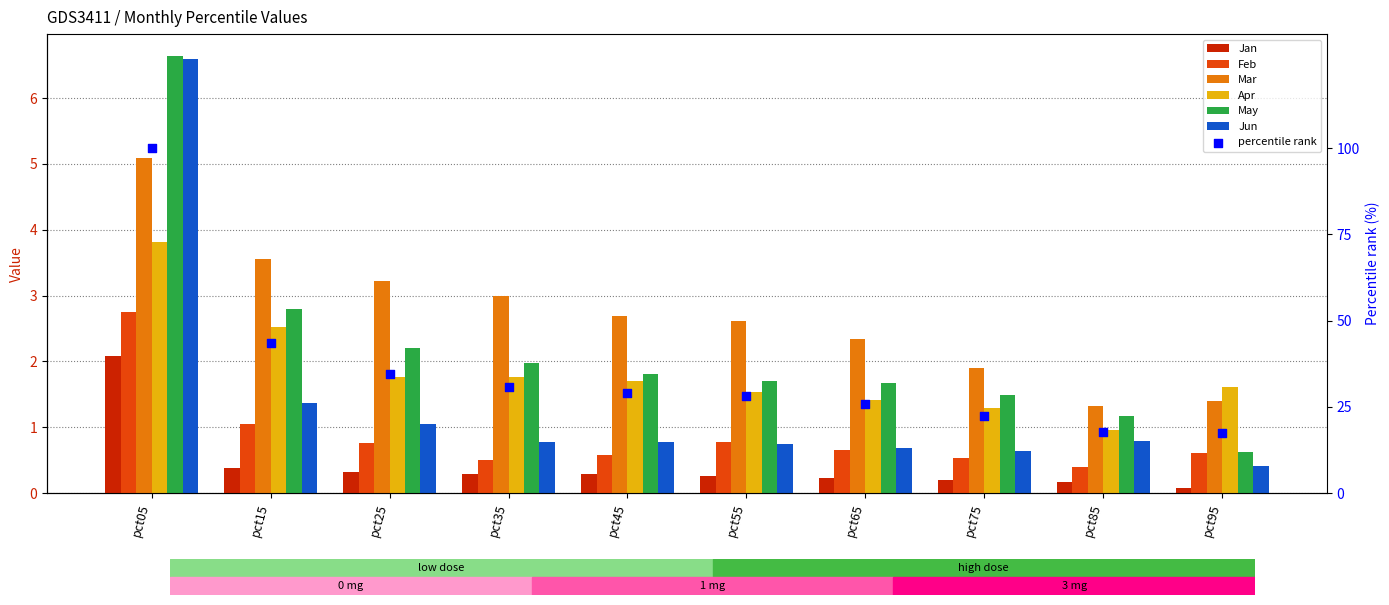

Which series has the widest spread of Y values?

Jun